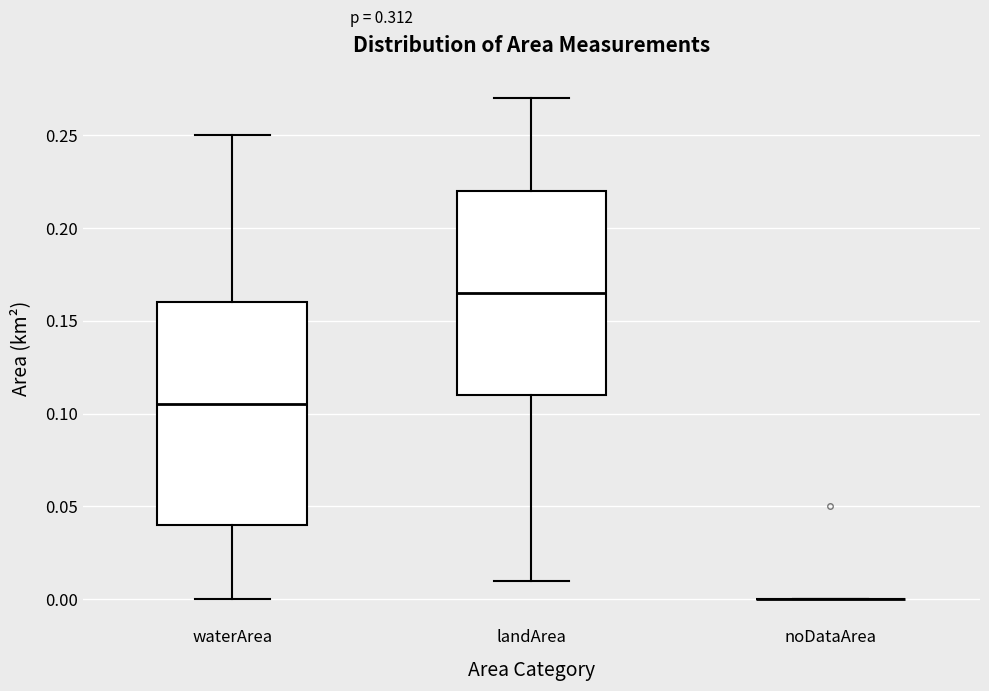

Where is the lower edge of the box for landArea on the y-axis? The values are not printed on the chart, so give them approximately, as read against the axis.

0.110